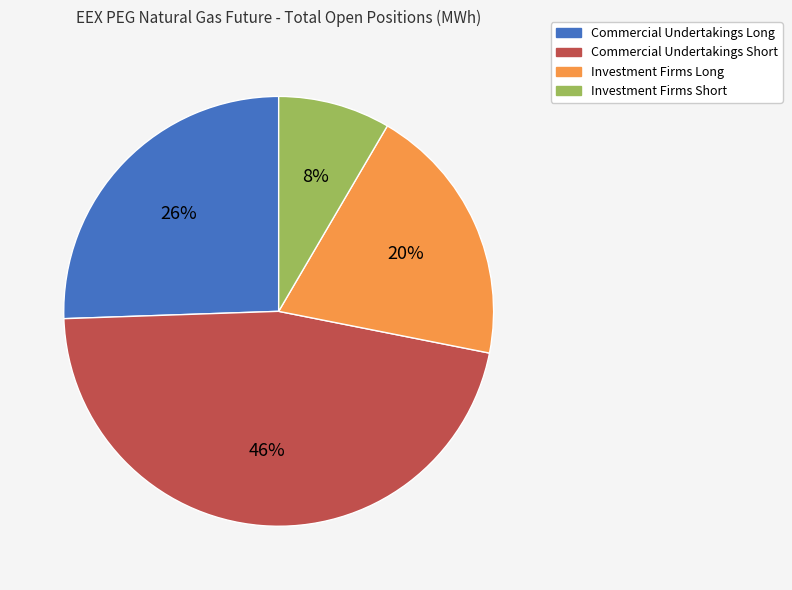

To the nearest percent, what is the average slice percentage?

25%